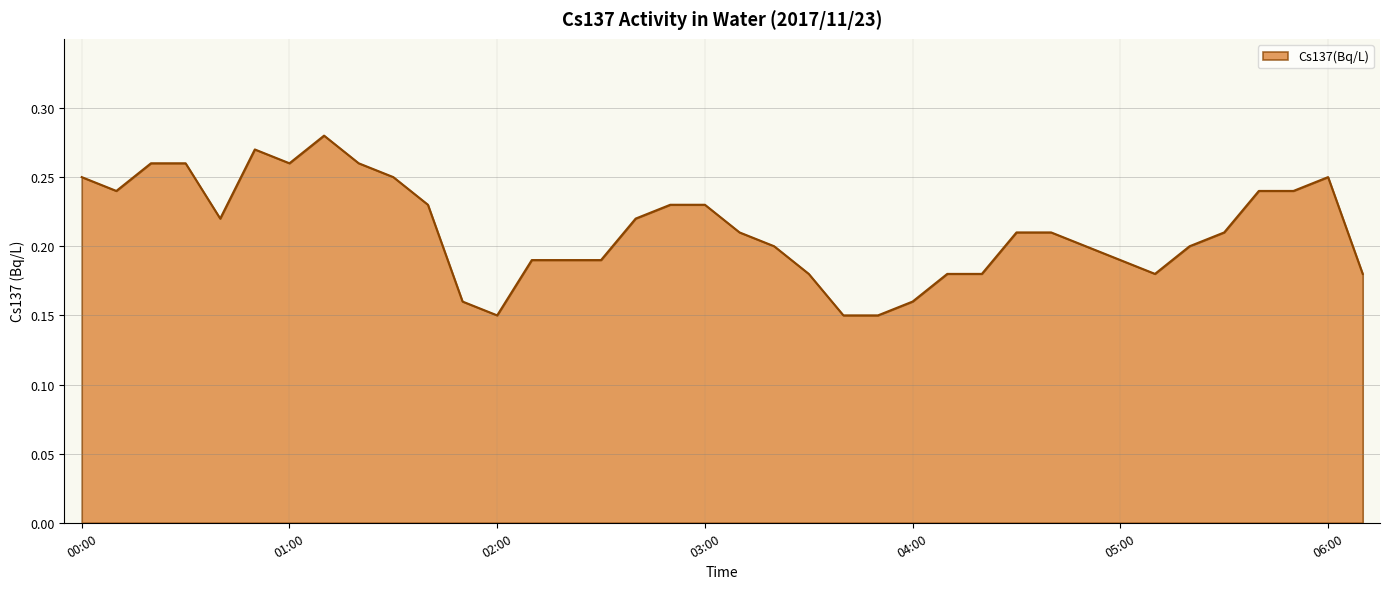

Reading right to left, extract all data points from this chart.

0.2	0.2	0.2	0.2	0.2	0.2	0.2	0.2	0.2	0.2	0.2	0.2	0.2	0.2	0.1	0.1	0.2	0.2	0.2	0.2	0.2	0.2	0.2	0.2	0.2	0.1	0.2	0.2	0.2	0.3	0.3	0.3	0.3	0.2	0.3	0.3	0.2	0.2